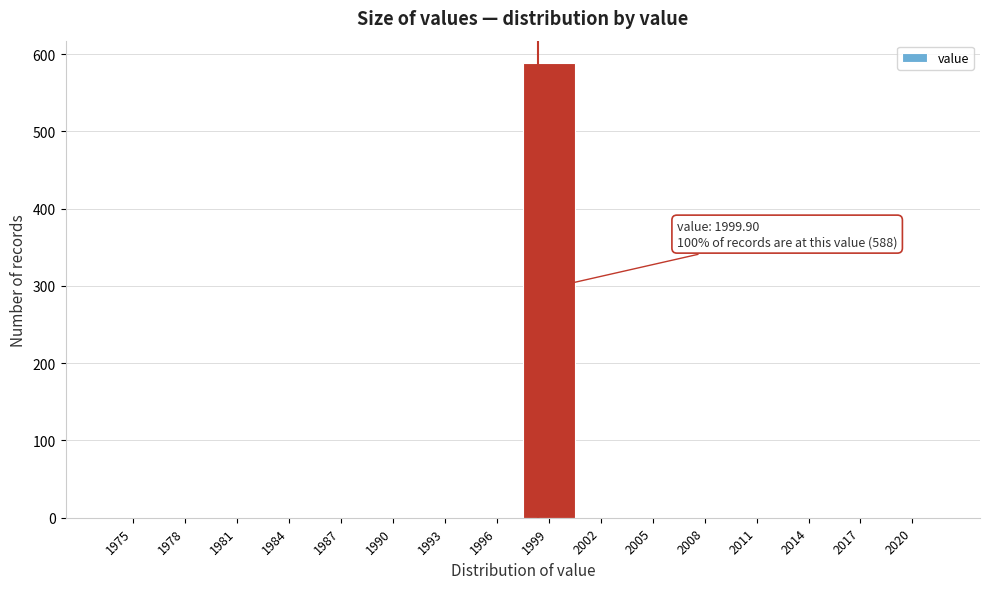

Reading left to right, transcribe all the data shown in this chart.

1975=0	1978=0	1981=0	1984=0	1987=0	1990=0	1993=0	1996=0	1999=588	2002=0	2005=0	2008=0	2011=0	2014=0	2017=0	2020=0